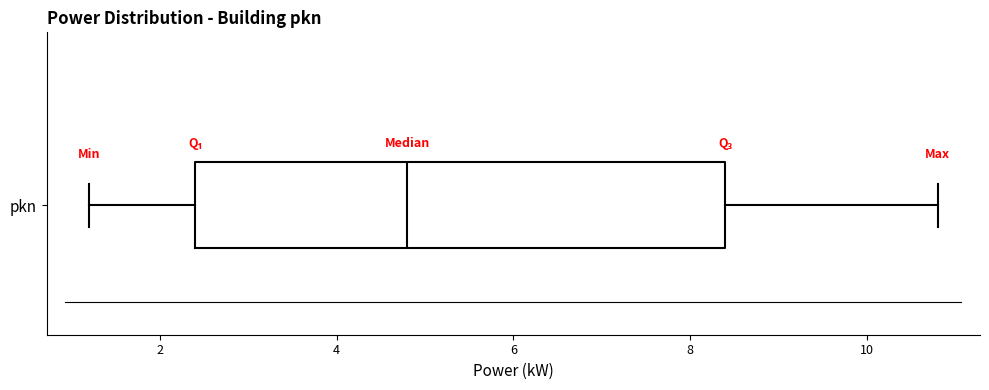

Read this box plot against the x-axis: the position of the median line, the range covered by the box, and the ends of both whiskers. The values are not printed on the chart, so give them approximately, as read against the axis.

median 4.8, box 2.4 to 8.4, whiskers 1.2 to 10.8